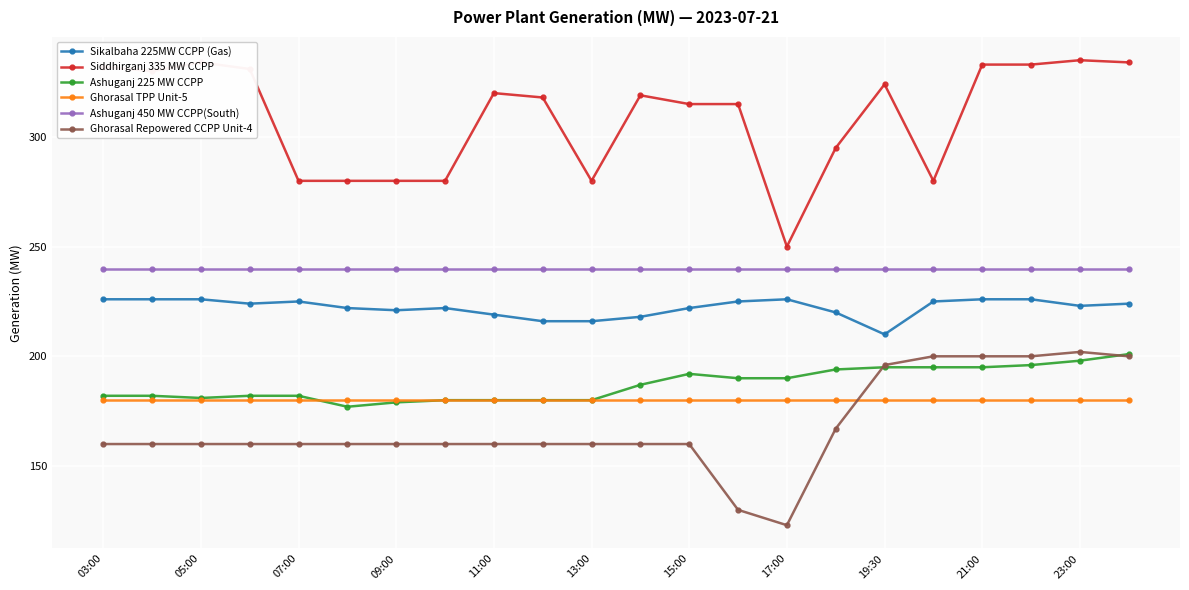

Reading left to right, what are all the values shown in this chart?

Sikalbaha 225MW CCPP (Gas): 226	226	226	224	225	222	221	222	219	216	216	218	222	225	226	220	210	225	226	226	223	224
Siddhirganj 335 MW CCPP: 332	330	334	331	280	280	280	280	320	318	280	319	315	315	250	295	324	280	333	333	335	334
Ashuganj 225 MW CCPP: 182	182	181	182	182	177	179	180	180	180	180	187	192	190	190	194	195	195	195	196	198	201
Ghorasal TPP Unit-5: 180	180	180	180	180	180	180	180	180	180	180	180	180	180	180	180	180	180	180	180	180	180
Ashuganj 450 MW CCPP(South): 240	240	240	240	240	240	240	240	240	240	240	240	240	240	240	240	240	240	240	240	240	240
Ghorasal Repowered CCPP Unit-4: 160	160	160	160	160	160	160	160	160	160	160	160	160	130	123	167	196	200	200	200	202	200